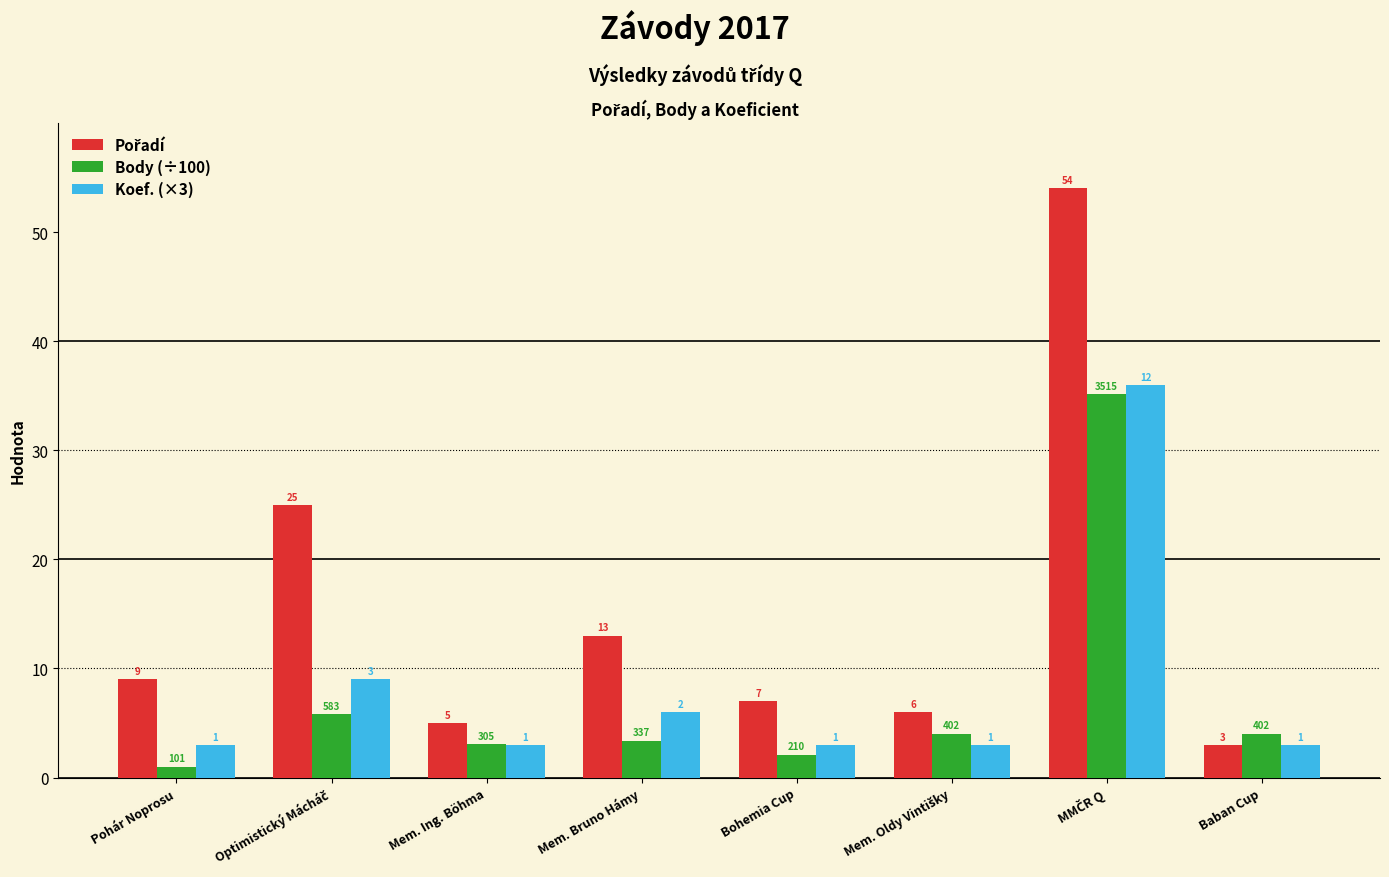

What is the spread (max minus min) of values at Pohár Noprosu?

8.0